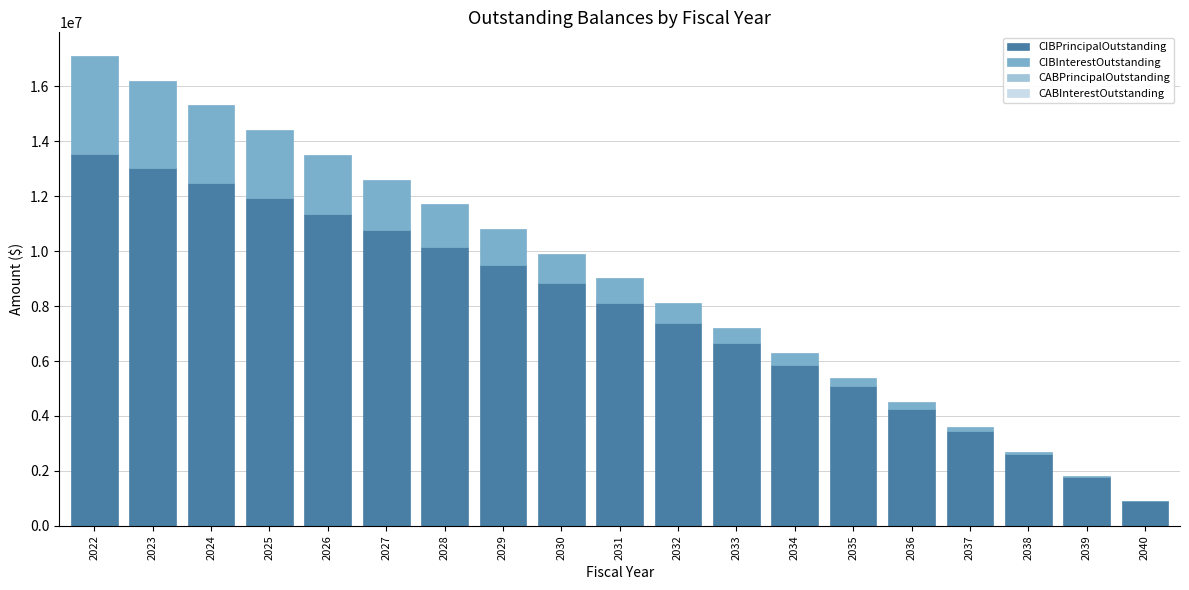

Are the bars grouped side by side (vs. stacked)?

No